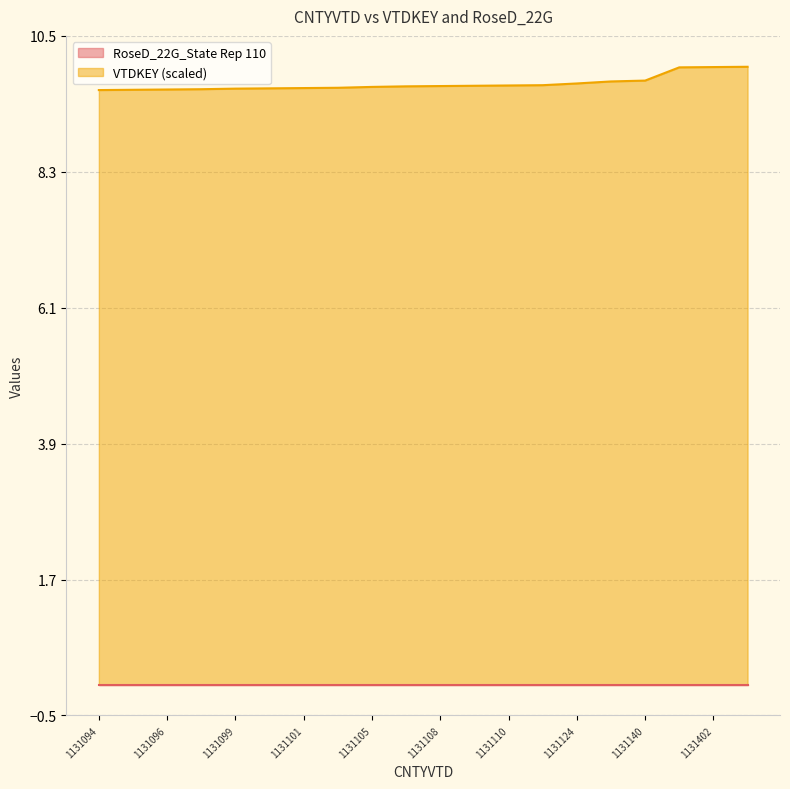

Rank the categories by value from lowest to highest.

1131094, 1131095, 1131096, 1131097, 1131099, 1131100, 1131101, 1131102, 1131105, 1131107, 1131108, 1131109, 1131110, 1131111, 1131124, 1131136, 1131140, 1131401, 1131402, 1131403